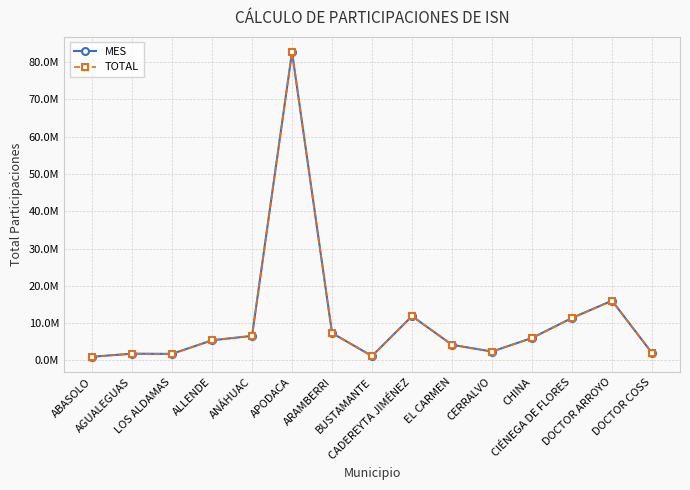

Reading left to right, extract all data points from this chart.

MES: 1005693.3	1809819.6	1770885.2	5414460.9	6586226.3	82656299.7	7341939.8	1192574.2	11885688.3	4203756.9	2390027.7	6032375.6	11396183.1	16022512.2	2003219.0
TOTAL: 1005693.3	1809819.6	1770885.2	5414460.9	6586226.3	82656299.7	7341939.8	1192574.2	11885688.3	4203756.9	2390027.7	6032375.6	11396183.1	16022512.2	2003219.0